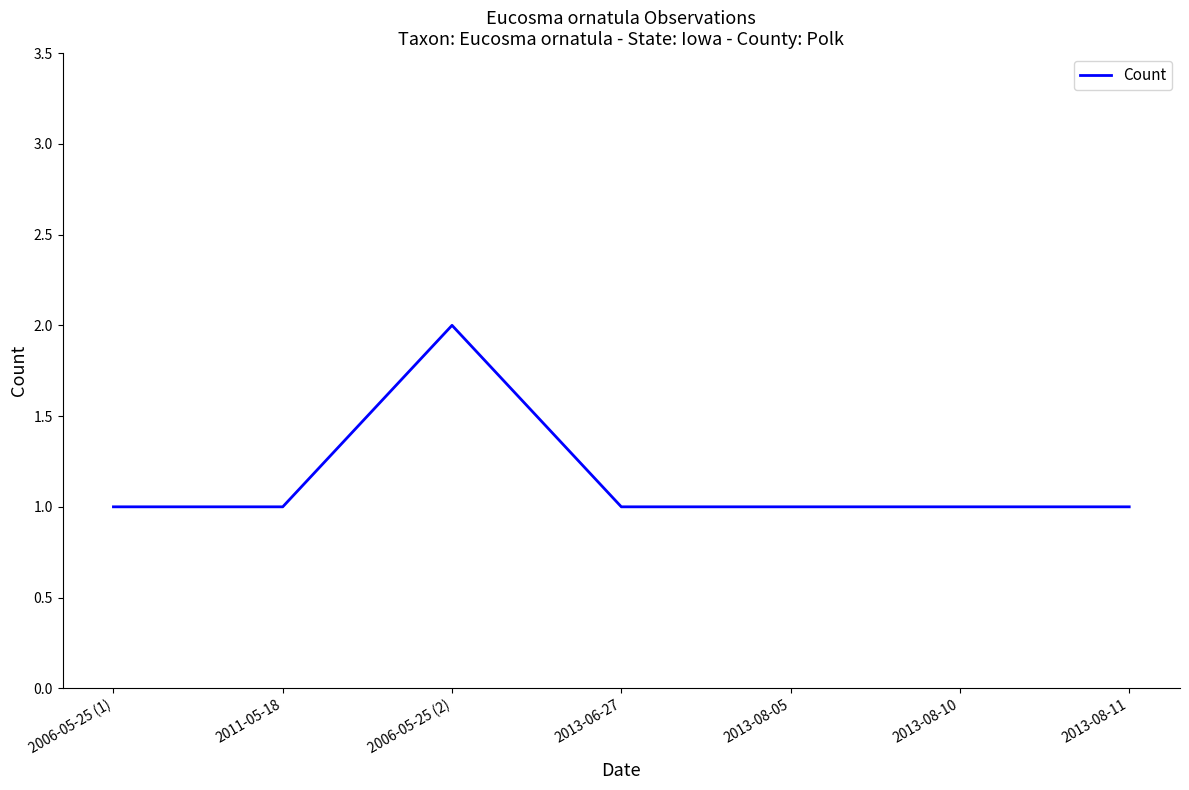

What is the greatest value displayed?

2